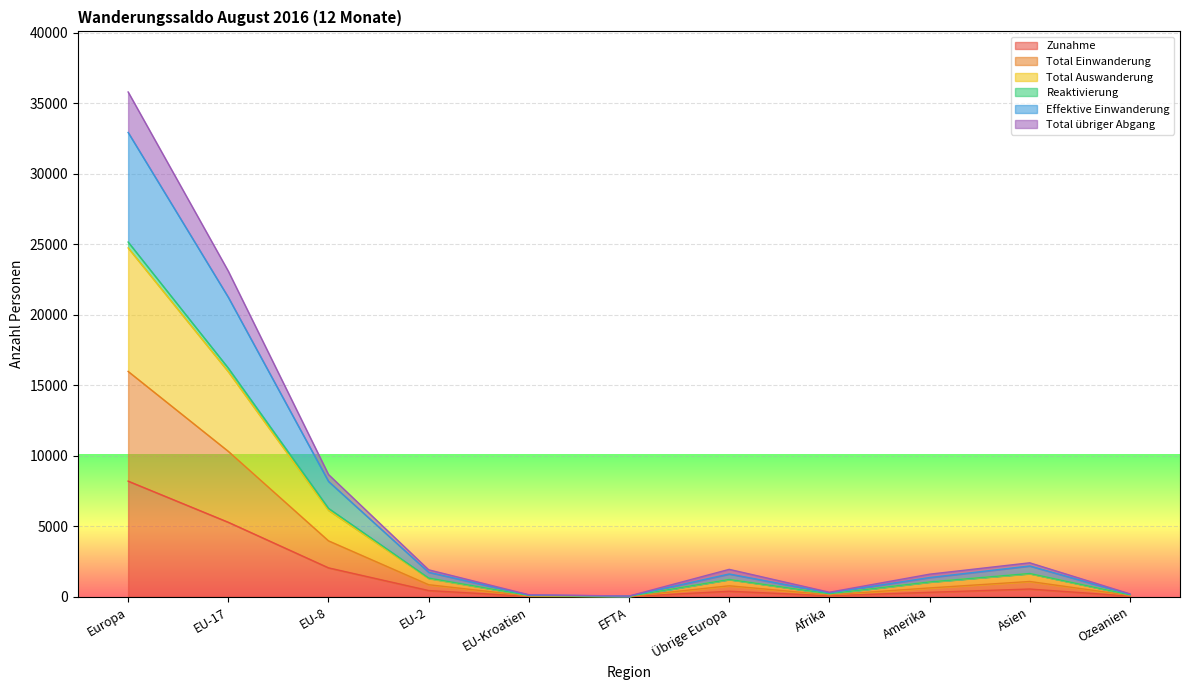

Between EFTA and Ozeanien, which is larger?

Ozeanien